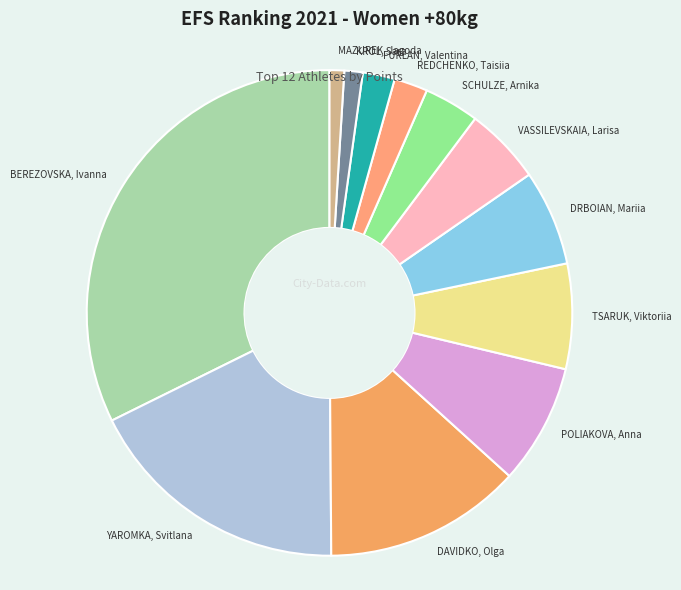

Which slice is the largest?

BEREZOVSKA, Ivanna